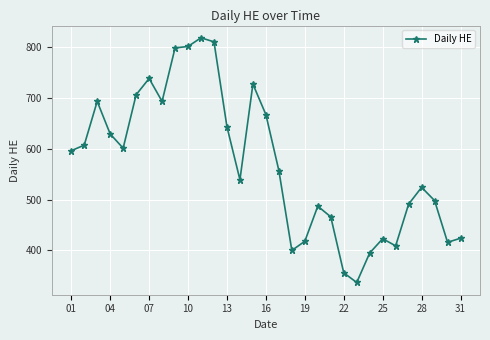

What is the smallest value displayed?

337